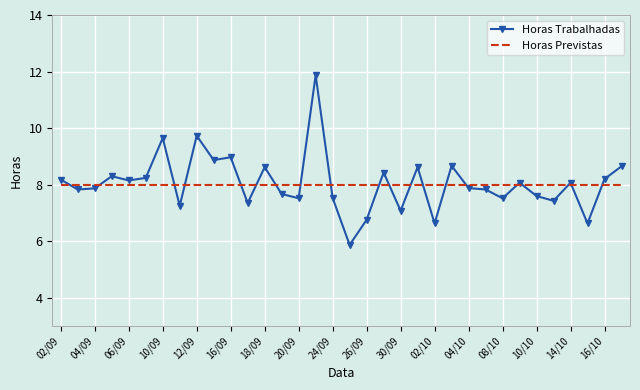

Which series has the widest spread of values?

Horas Trabalhadas